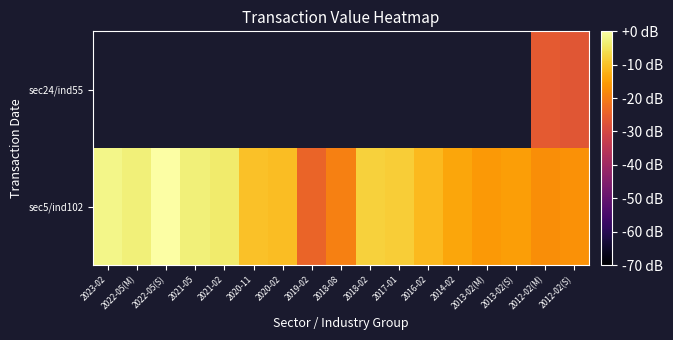

Which series has the widest spread of values?

sec5/ind102